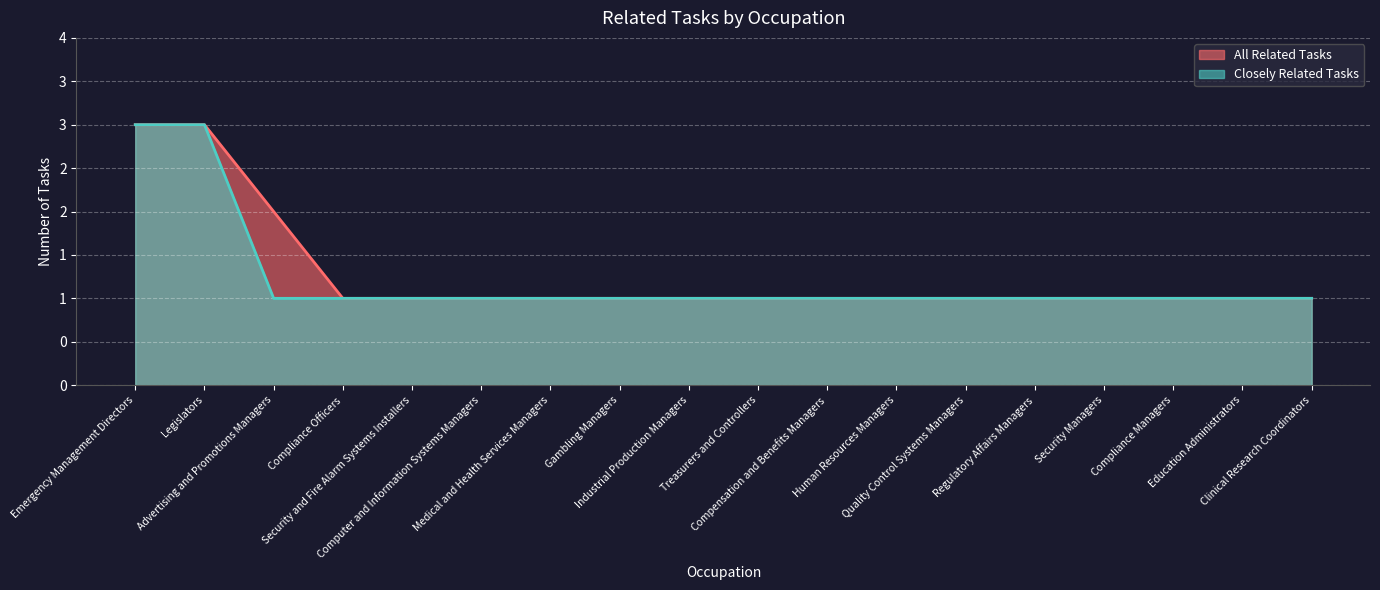

True or false: All Related Tasks and Closely Related Tasks intersect in this chart.

False